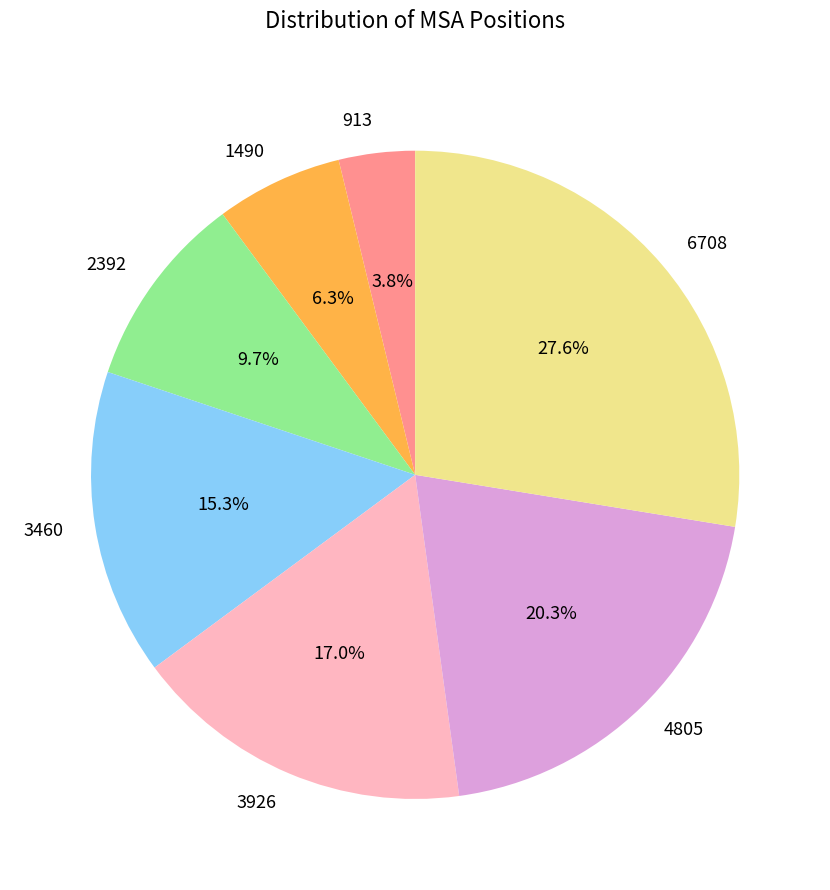

True or false: 3460 accounts for 30% of the total.

False